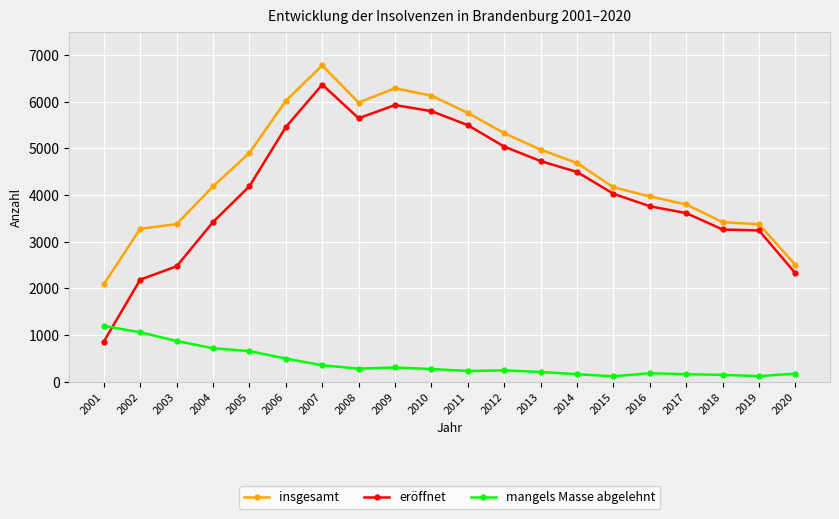

At 2002, list the series in order from largest to smallest.

insgesamt, eröffnet, mangels Masse abgelehnt